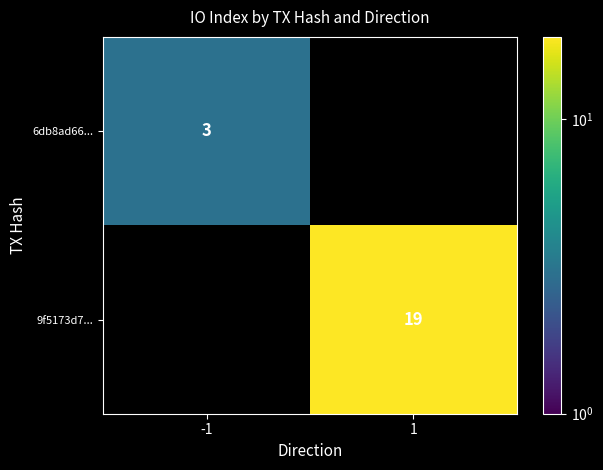

The value of 6db8ad66... at -1 is 1.0. True or false?

False